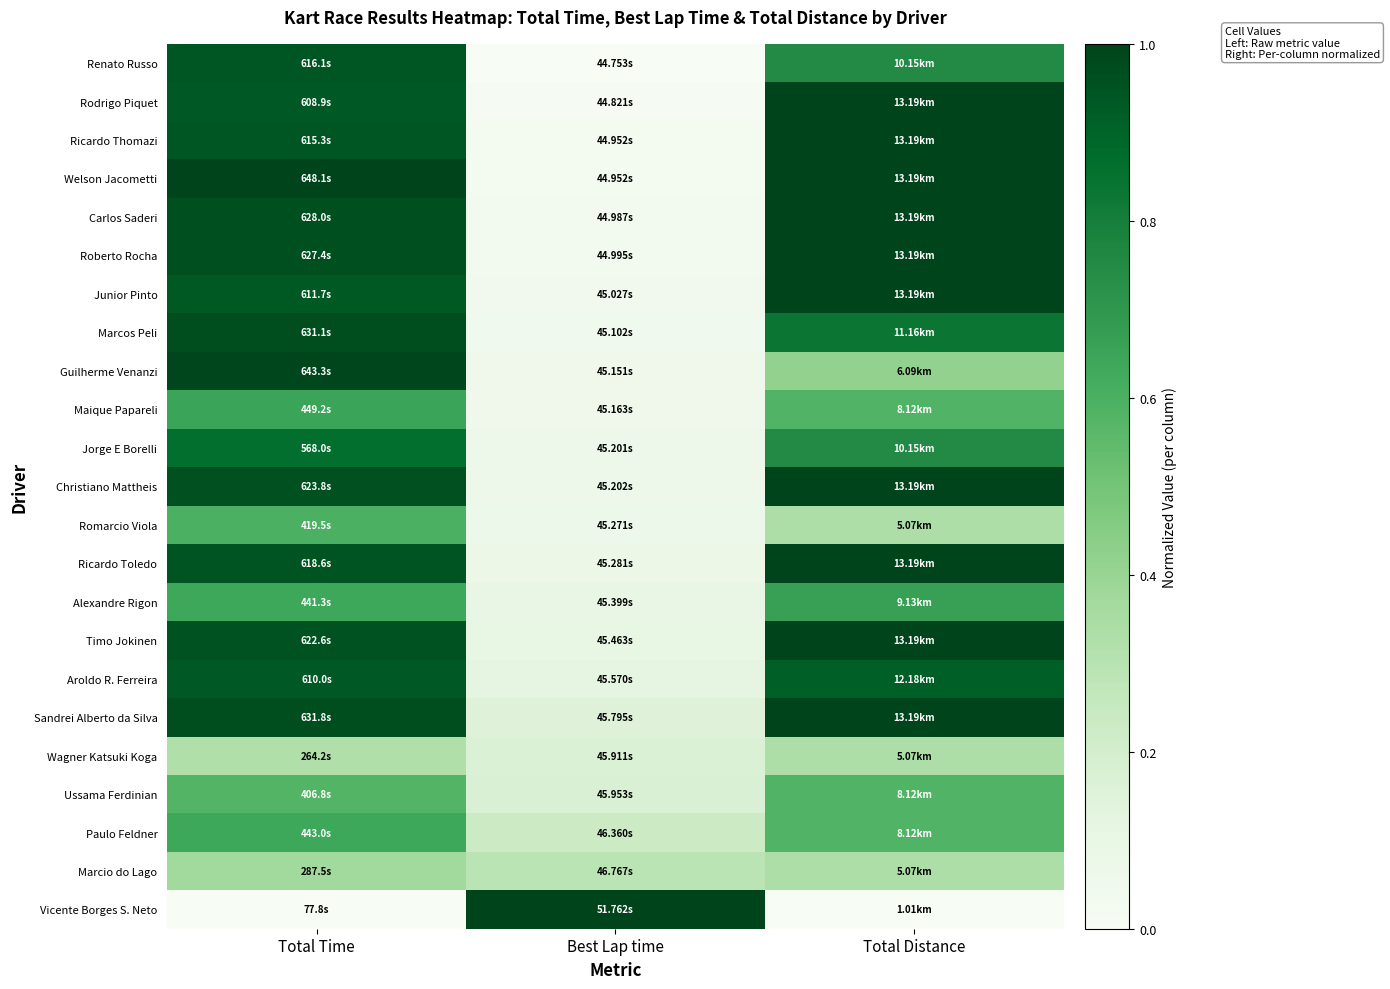

List the series in order of their peak value, lowest first.

Wagner Katsuki Koga, Marcio do Lago, Ussama Ferdinian, Romarcio Viola, Paulo Feldner, Maique Papareli, Alexandre Rigon, Jorge E Borelli, Aroldo R. Ferreira, Renato Russo, Marcos Peli, Guilherme Venanzi, Rodrigo Piquet, Ricardo Thomazi, Welson Jacometti, Carlos Saderi, Roberto Rocha, Junior Pinto, Christiano Mattheis, Ricardo Toledo, Timo Jokinen, Sandrei Alberto da Silva, Vicente Borges S. Neto